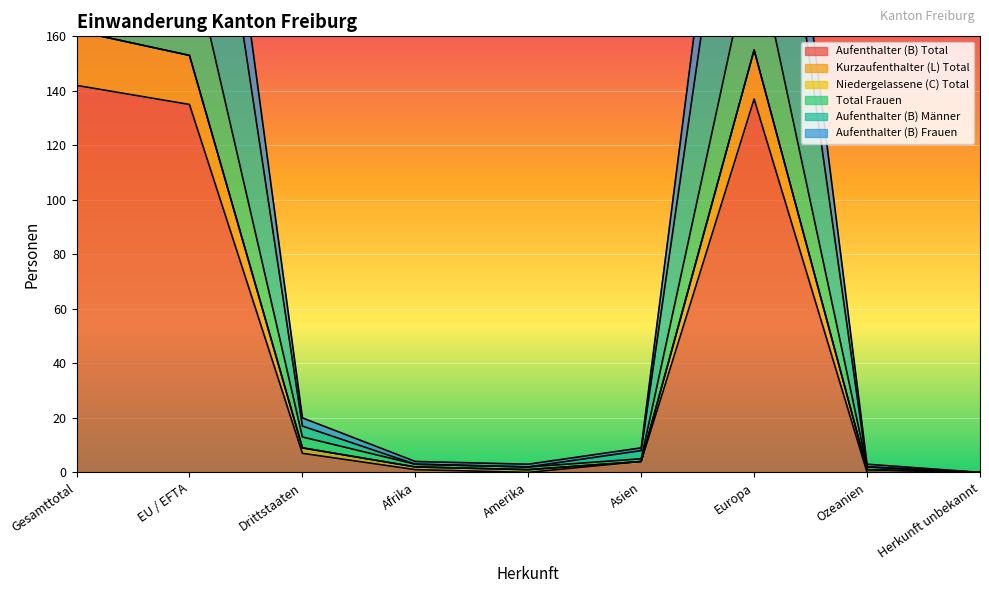

True or false: Aufenthalter (B) Total has a value of 135 at EU / EFTA.

True